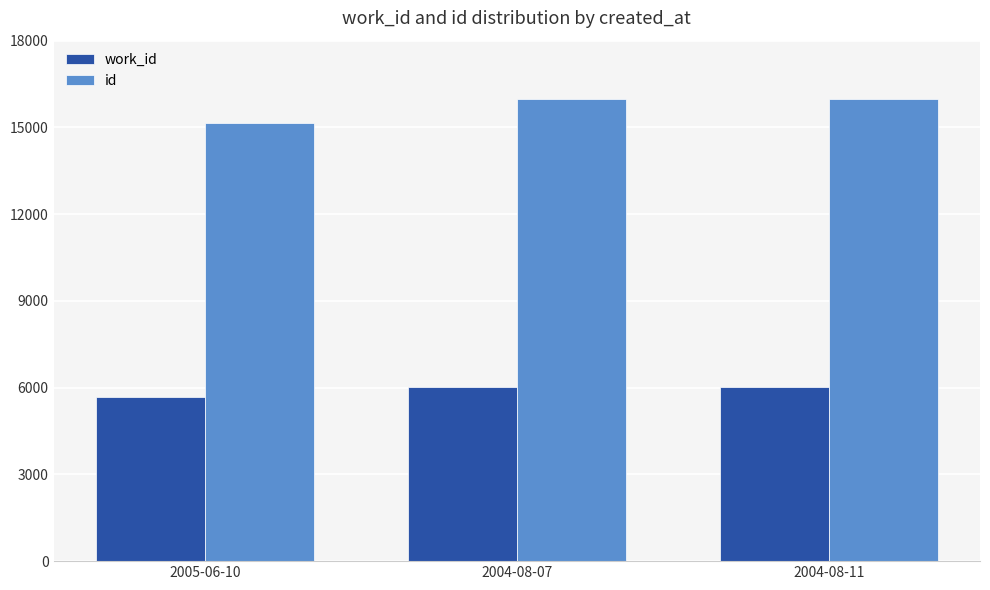

At how many categories does at least one series exceed 11973?

3